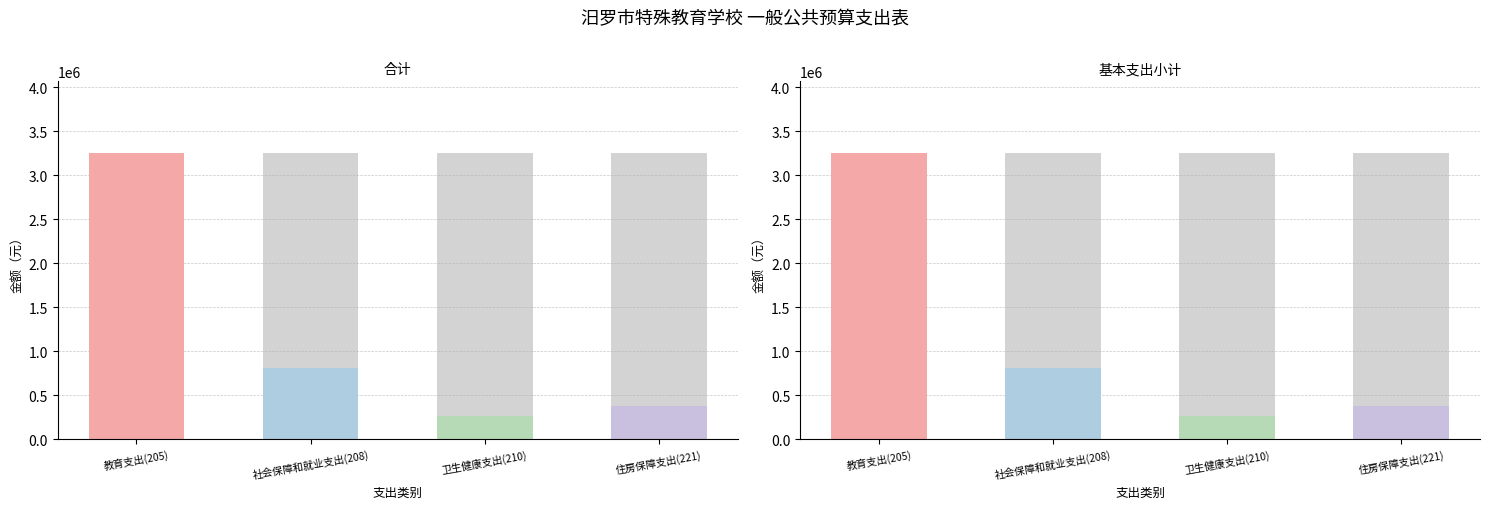

Reading left to right, transcribe all the data shown in this chart.

合计: 3254455.0	814036.5	269234.2	380095.3
基本支出小计: 3254455.0	814036.5	269234.2	380095.3